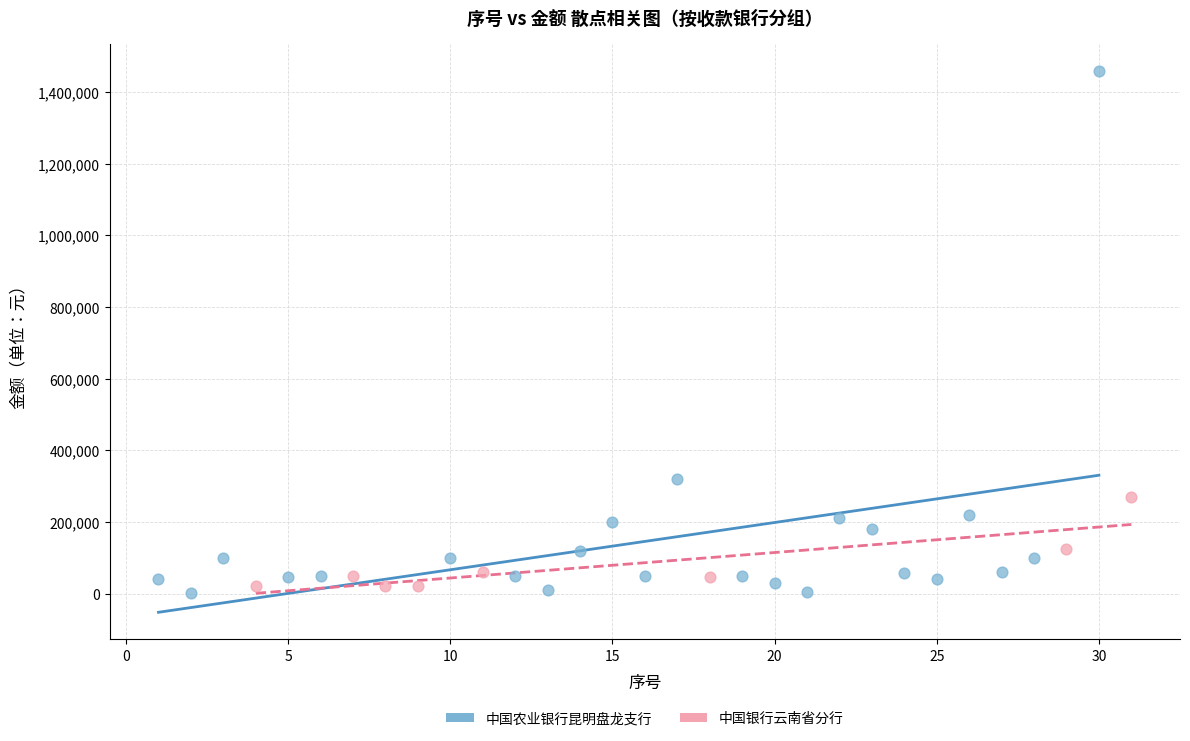

Which series has the widest spread of Y values?

中国农业银行昆明盘龙支行